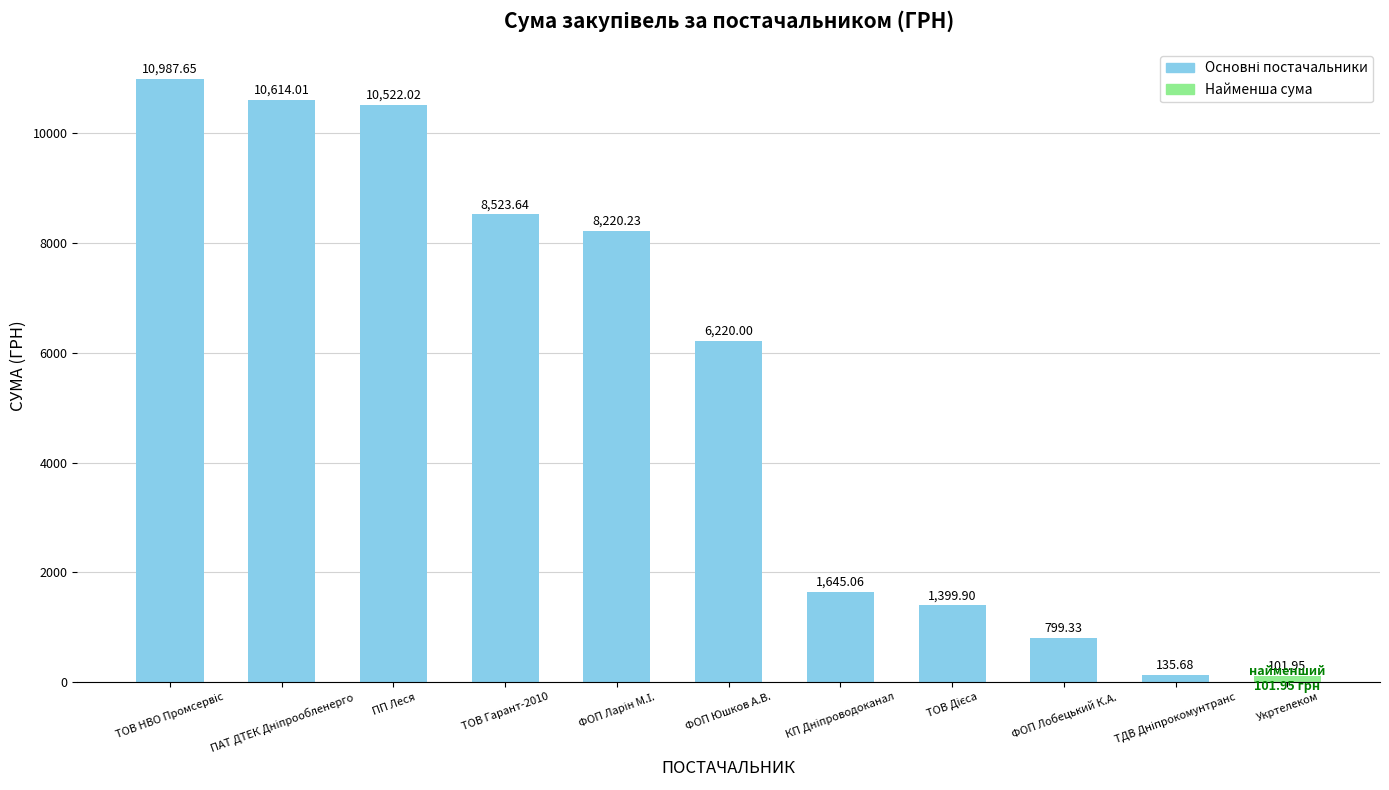

Which category has the lowest value across all series?

Укртелеком